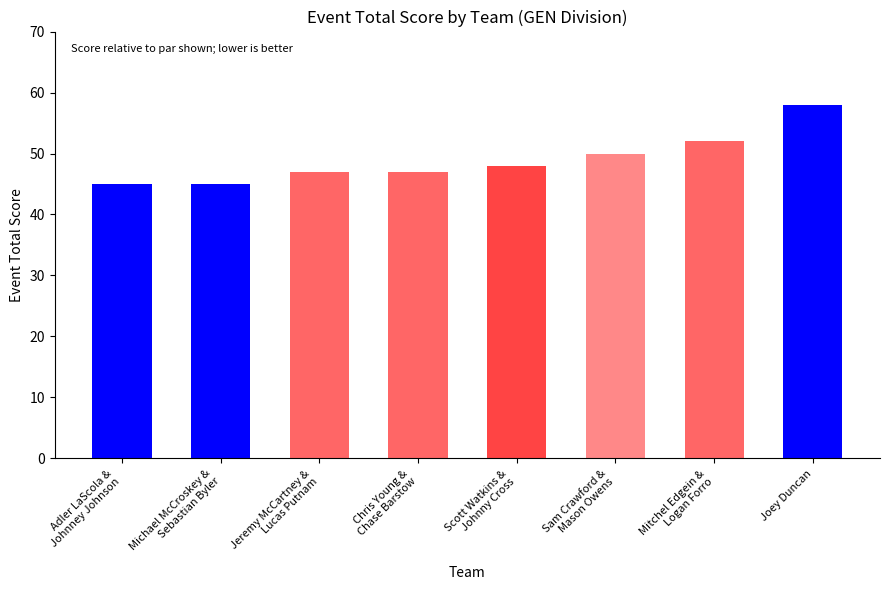

What is the smallest value displayed?

45